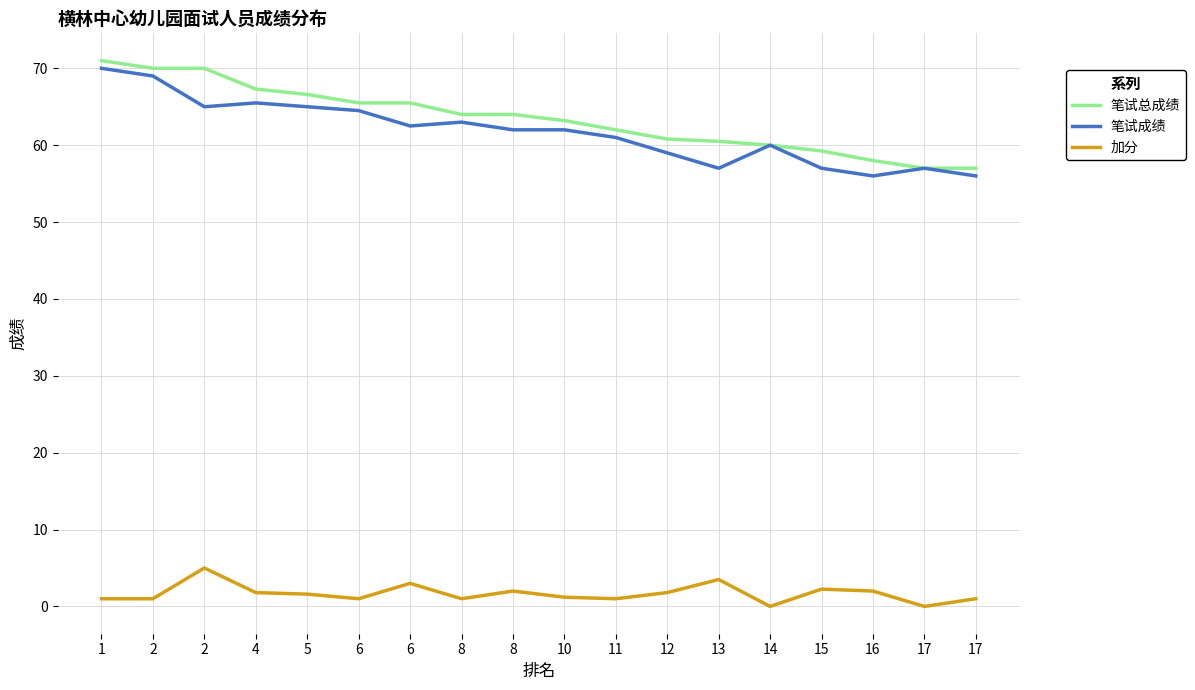

Reading left to right, what are all the values shown in this chart?

笔试总成绩: 1=71.0	2=70.0	2=70.0	4=67.3	5=66.6	6=65.5	6=65.5	8=64.0	8=64.0	10=63.2	11=62.0	12=60.8	13=60.5	14=60.0	15=59.2	16=58.0	17=57.0	17=57.0
笔试成绩: 1=70.0	2=69.0	2=65.0	4=65.5	5=65.0	6=64.5	6=62.5	8=63.0	8=62.0	10=62.0	11=61.0	12=59.0	13=57.0	14=60.0	15=57.0	16=56.0	17=57.0	17=56.0
加分: 1=1.0	2=1.0	2=5.0	4=1.8	5=1.6	6=1.0	6=3.0	8=1.0	8=2.0	10=1.2	11=1.0	12=1.8	13=3.5	14=0.0	15=2.2	16=2.0	17=0.0	17=1.0